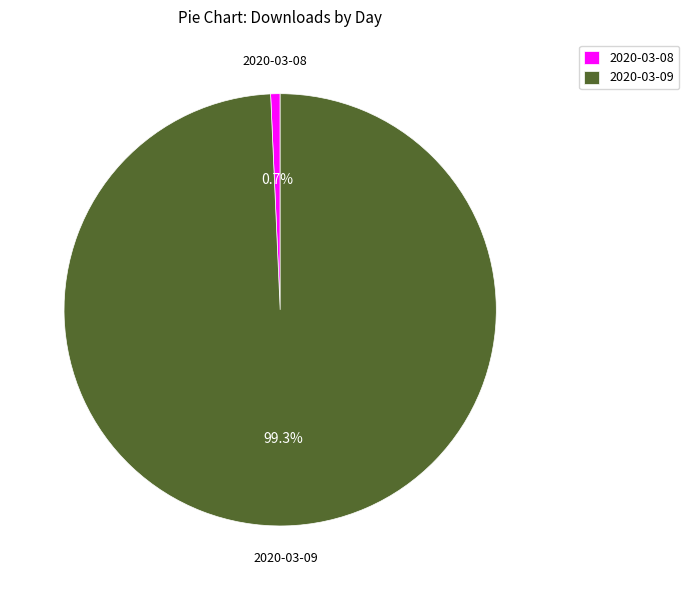

Is there any slice that represents more than half of the pie?

Yes